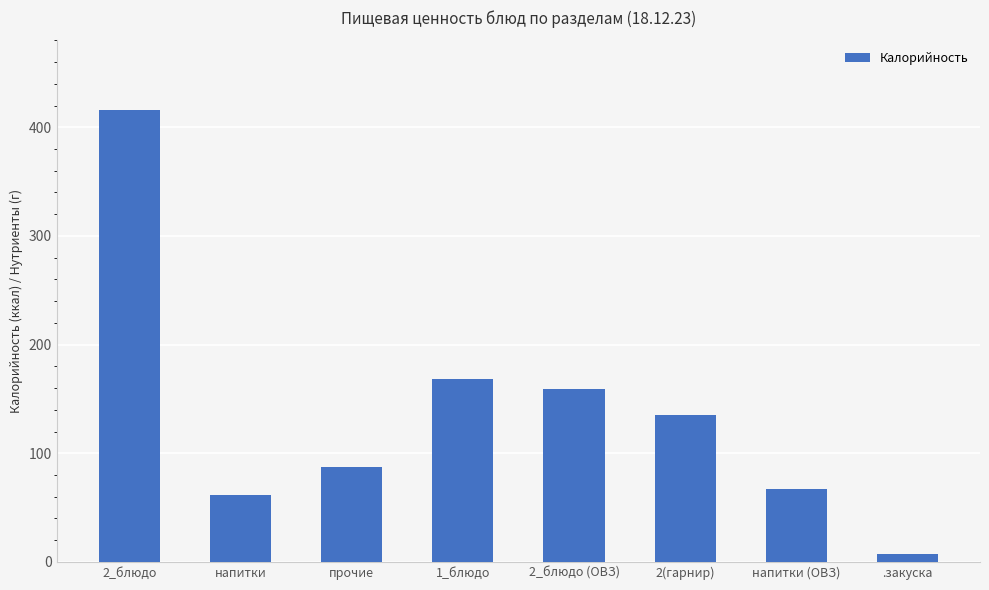

Rank the categories by value from lowest to highest.

.закуска, напитки, напитки (ОВЗ), прочие, 2(гарнир), 2_блюдо (ОВЗ), 1_блюдо, 2_блюдо